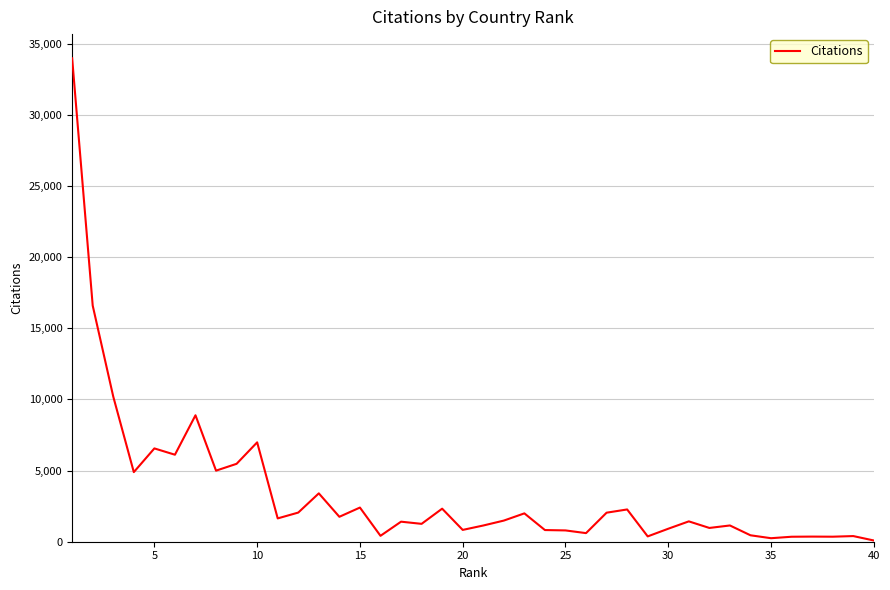

What is the greatest value displayed?

33966